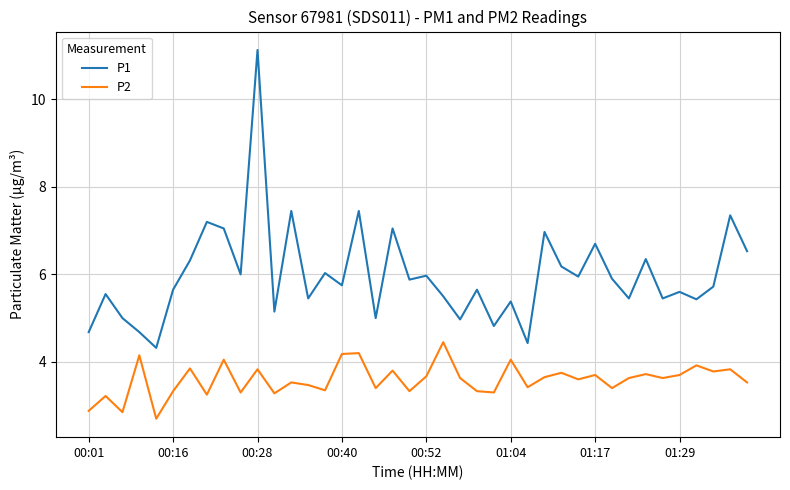

Which series has the widest spread of values?

P1